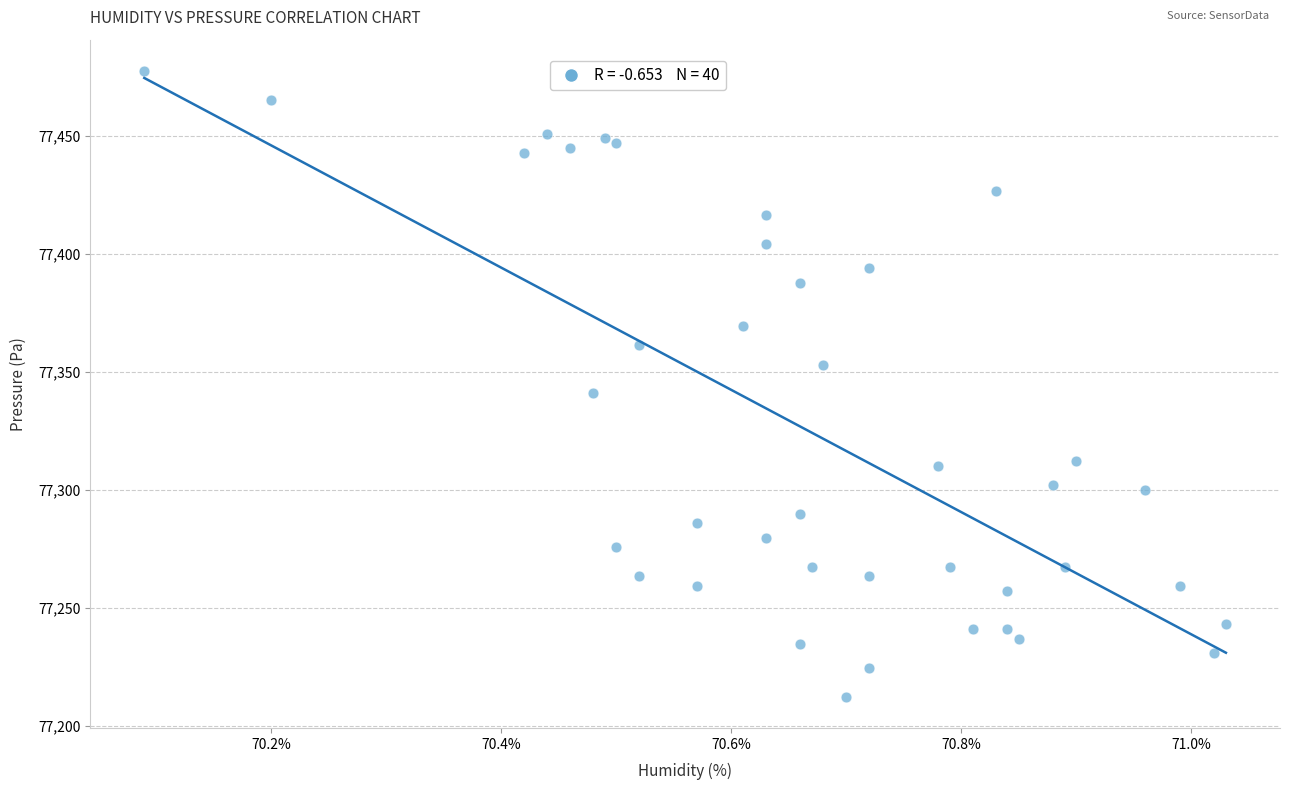

What Y value in the scatter plot is closest to 77344?

77340.8